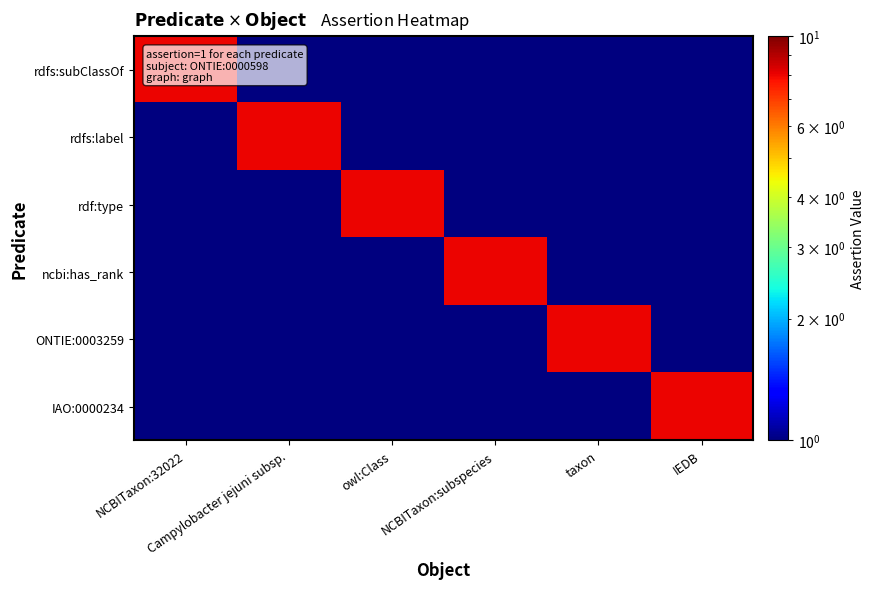

How many categories are shown in the chart?

6